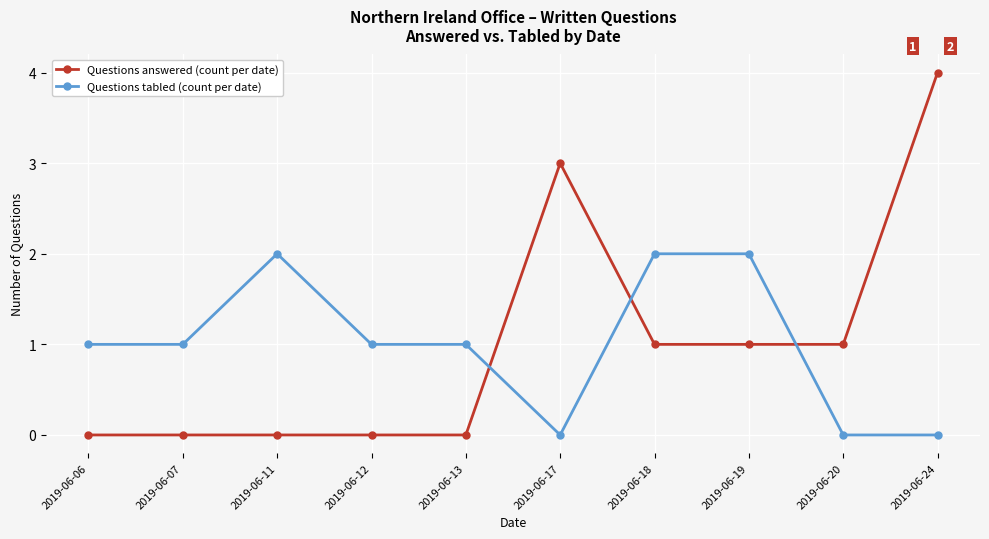

What is the value of the Questions tabled (count per date) point at the 8th from the left?

2